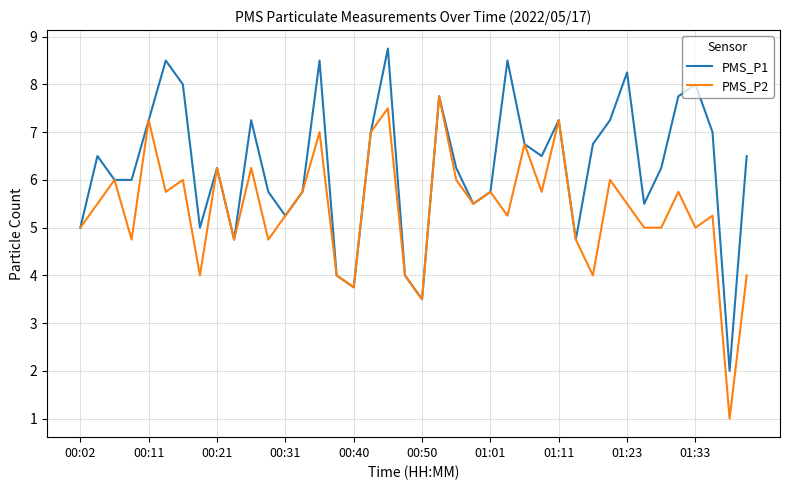

In PMS_P2, how many points are higher than both neighbors (excluding endpoints)?

14